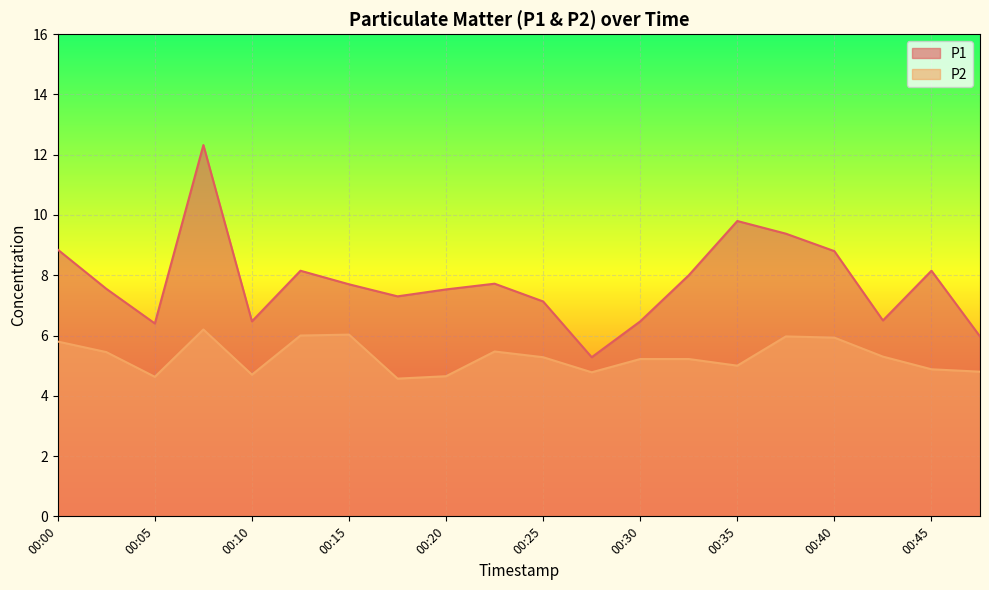

At which category does the chart reach its minimum across all series?

00:18